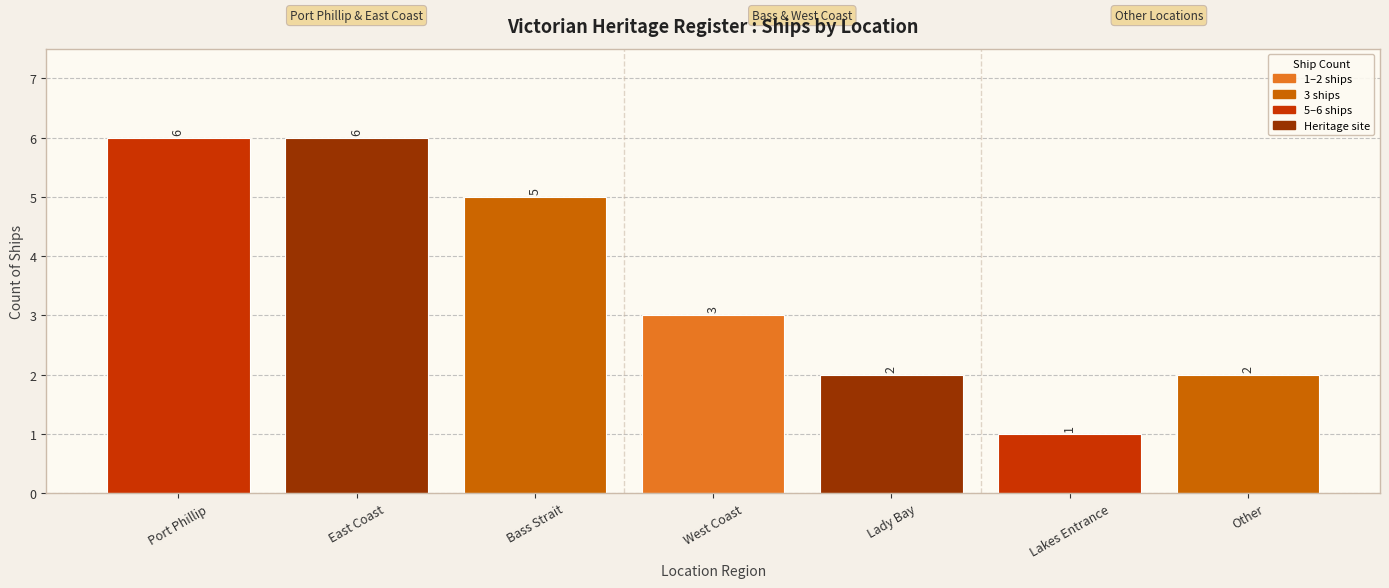

How many bars are there in total?

7